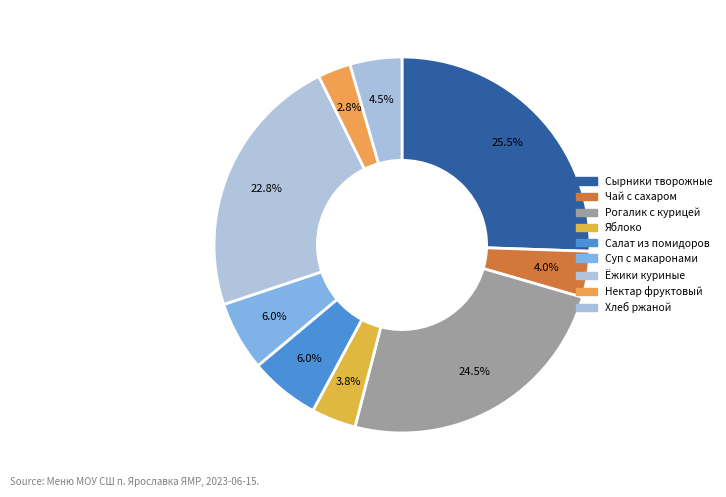

Is there a majority slice in this chart?

No